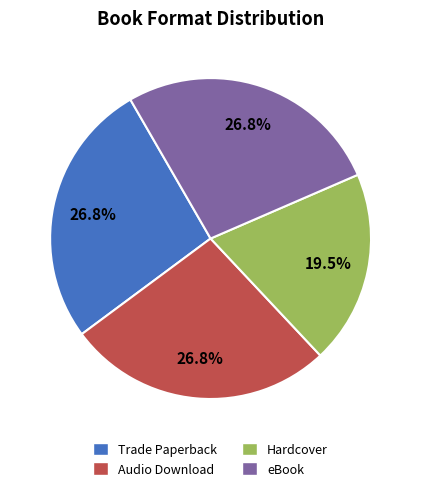

How many slices are in this pie chart?

4